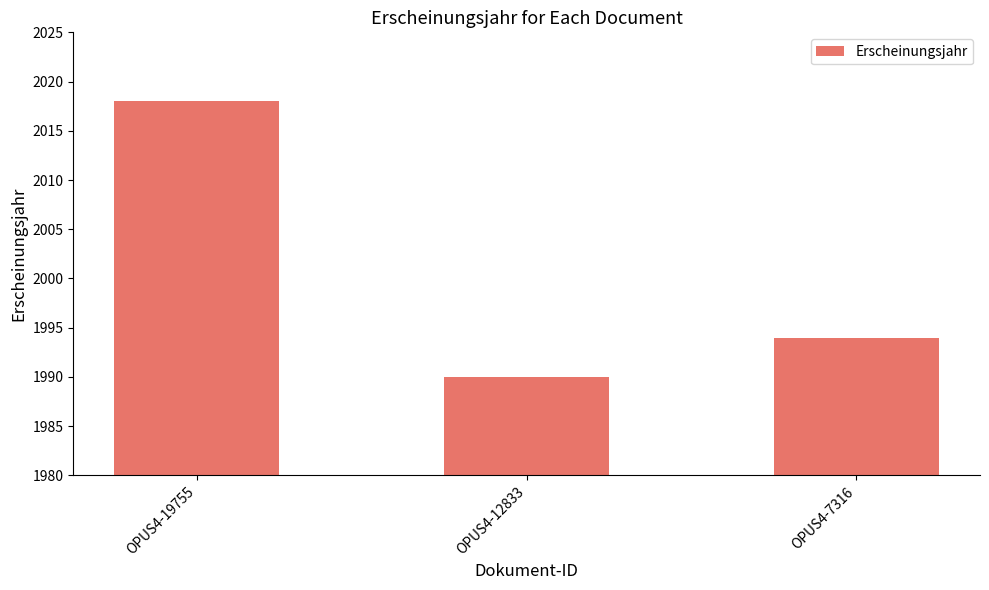

True or false: the data shows 2018 at OPUS4-19755.

True